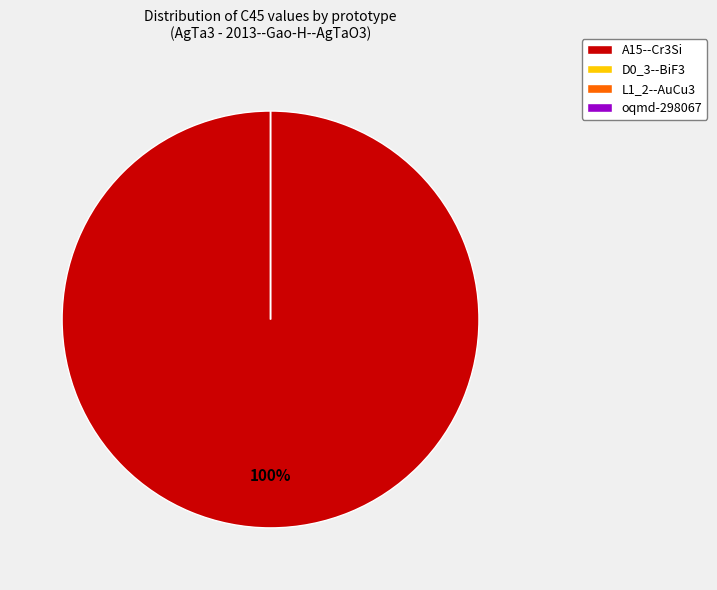

To the nearest percent, what is the difference between the largest and smallest slice percentages?

100%